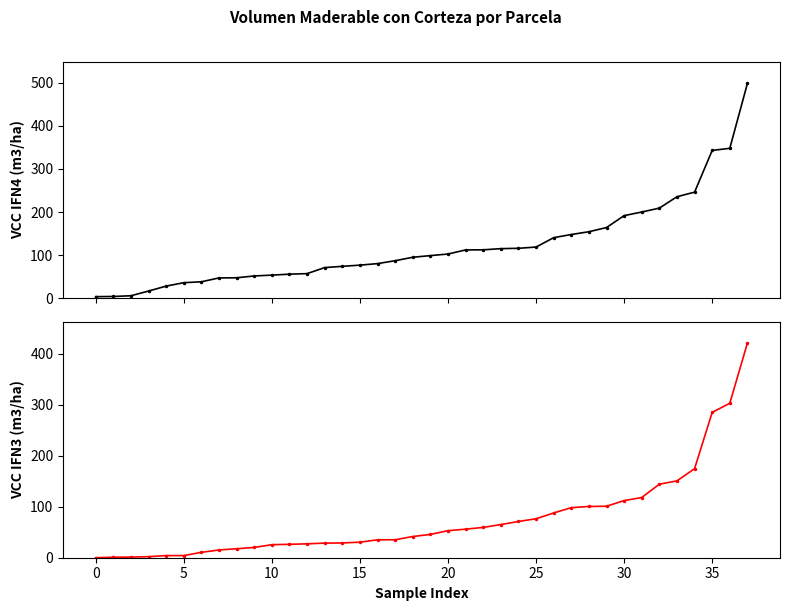

True or false: VCC IFN3 (m3/ha) has more than 0 points higher than both neighbors.

False